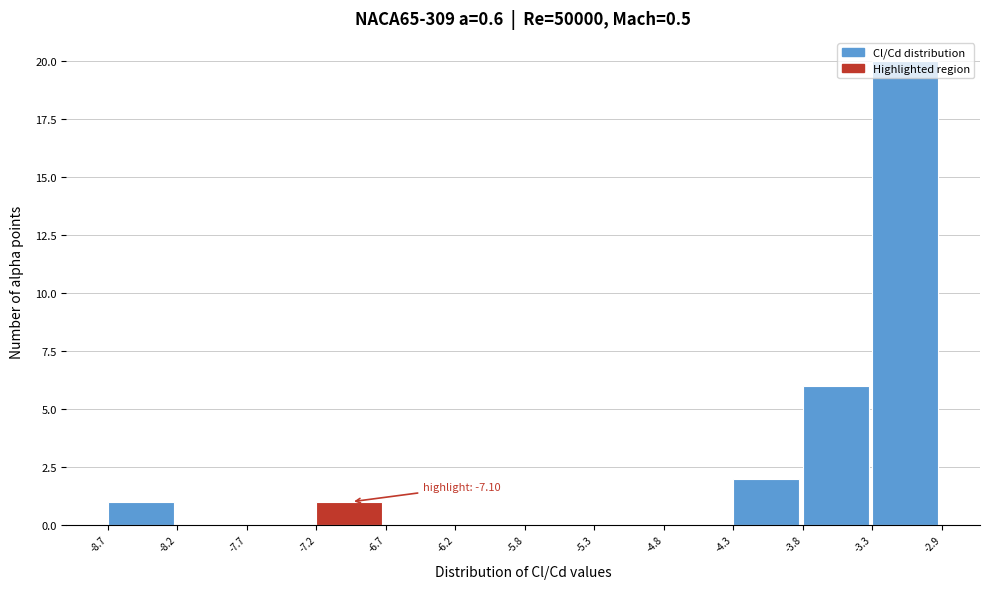

Over which range of the x-axis is the bar tallest?

-3.3 to -2.9